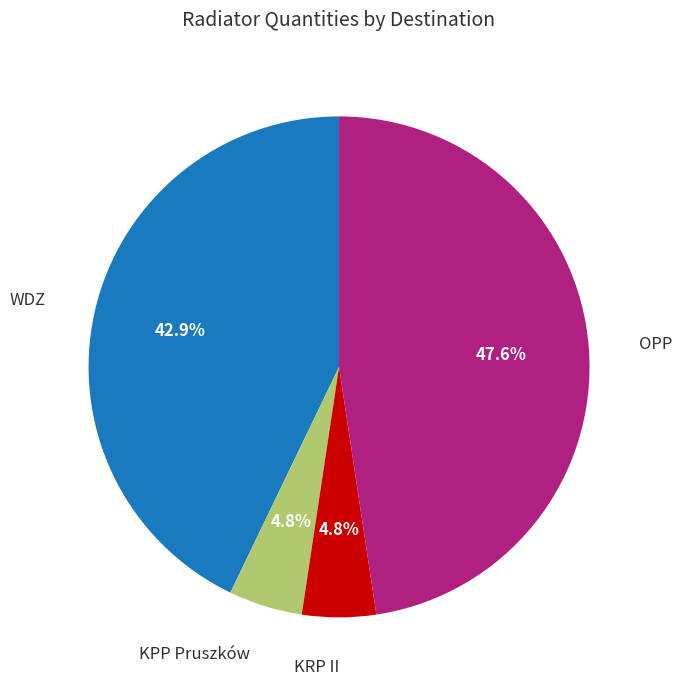

Does any single category account for the majority?

No